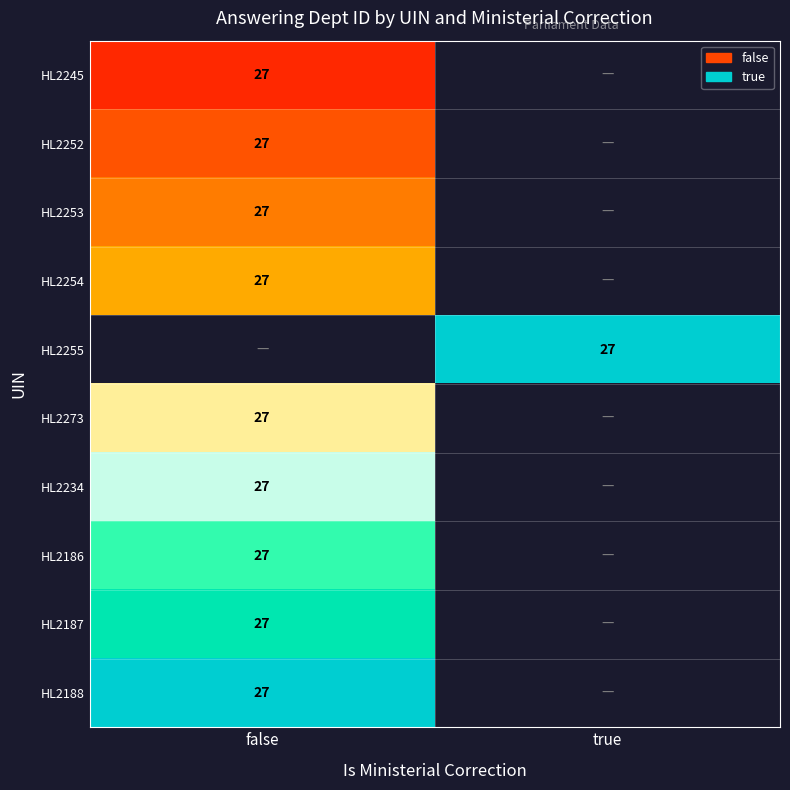

List the series in order of their overall mean, lowest first.

HL2245, HL2252, HL2253, HL2254, HL2255, HL2273, HL2234, HL2186, HL2187, HL2188